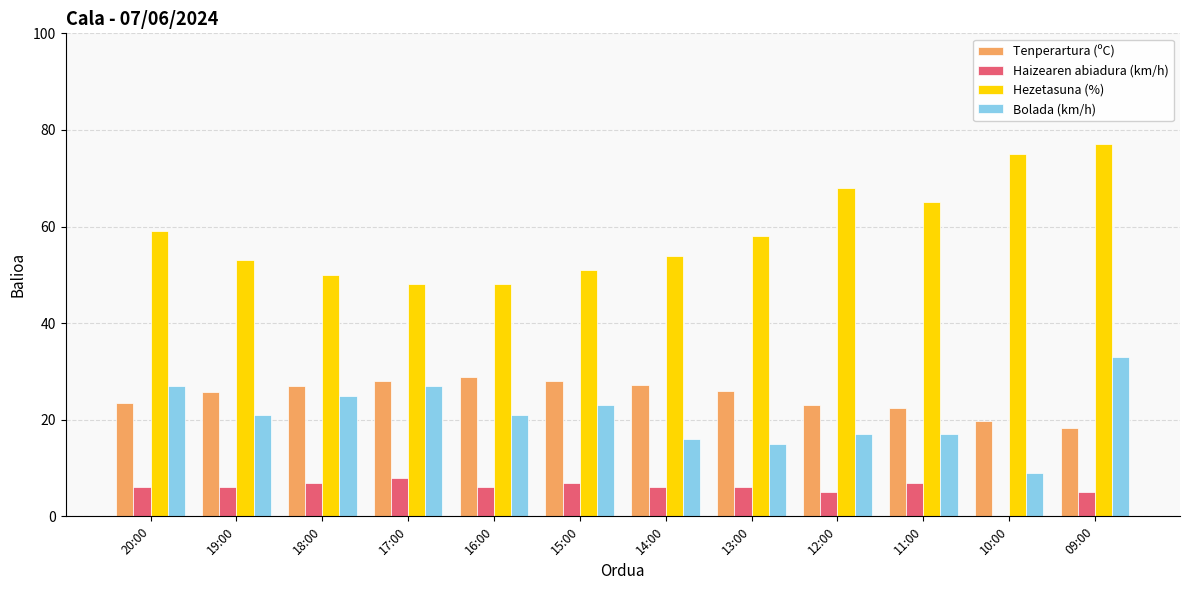

What value does the Bolada (km/h) series have at 18:00?

25.0